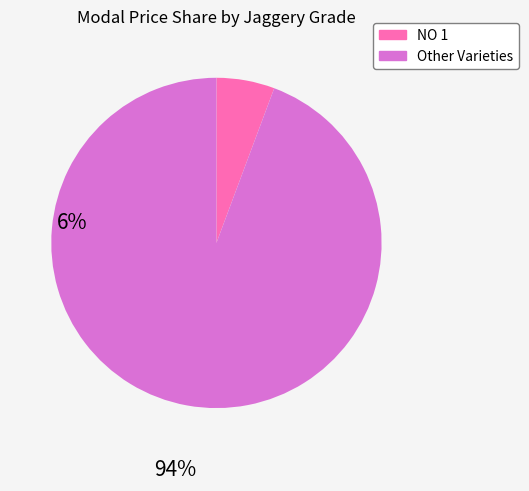

Is there a majority slice in this chart?

Yes